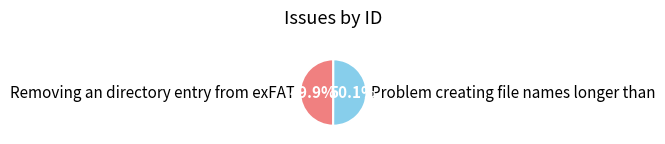

How much of the chart is everything except Removing an directory entry from exFAT?

50.1%